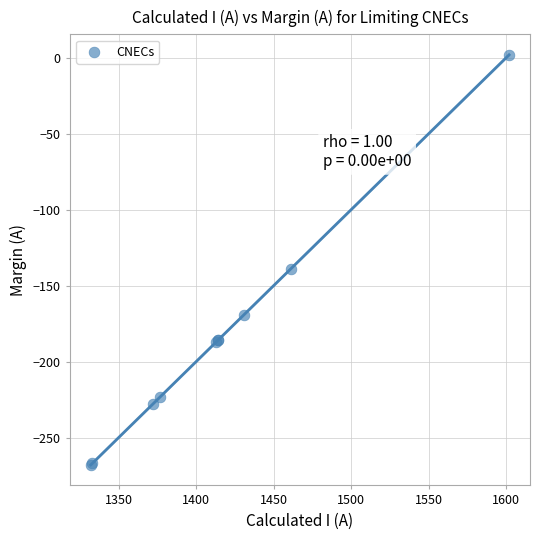

What Y value in the scatter plot is closest to -133?

-139